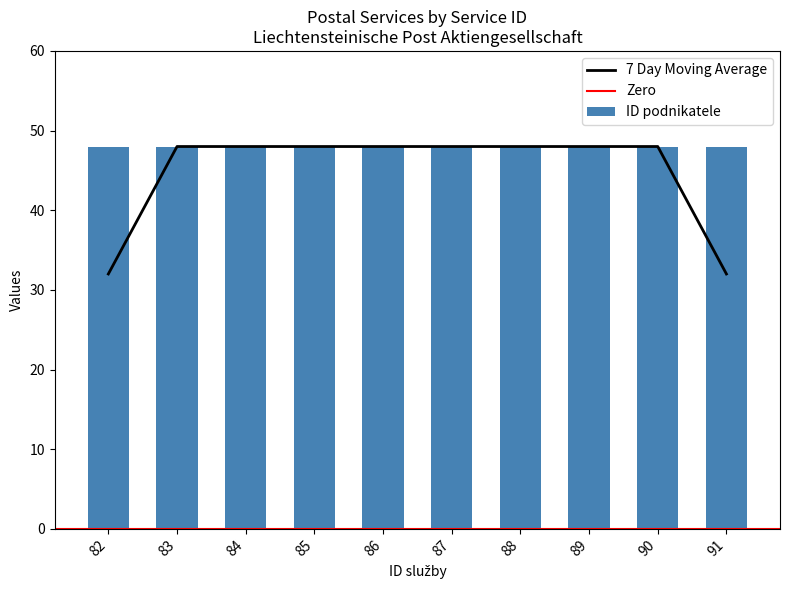

What is the value of the ID podnikatele bar at the 3rd from the left?

48